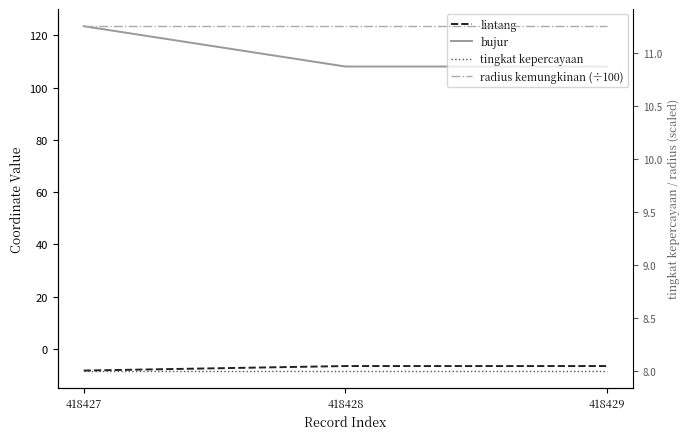

Reading left to right, extract all data points from this chart.

lintang: -8.3	-6.5	-6.5
bujur: 123.5	108.1	108.1
tingkat kepercayaan: 8.0	8.0	8.0
radius kemungkinan (÷100): 11.2	11.2	11.2